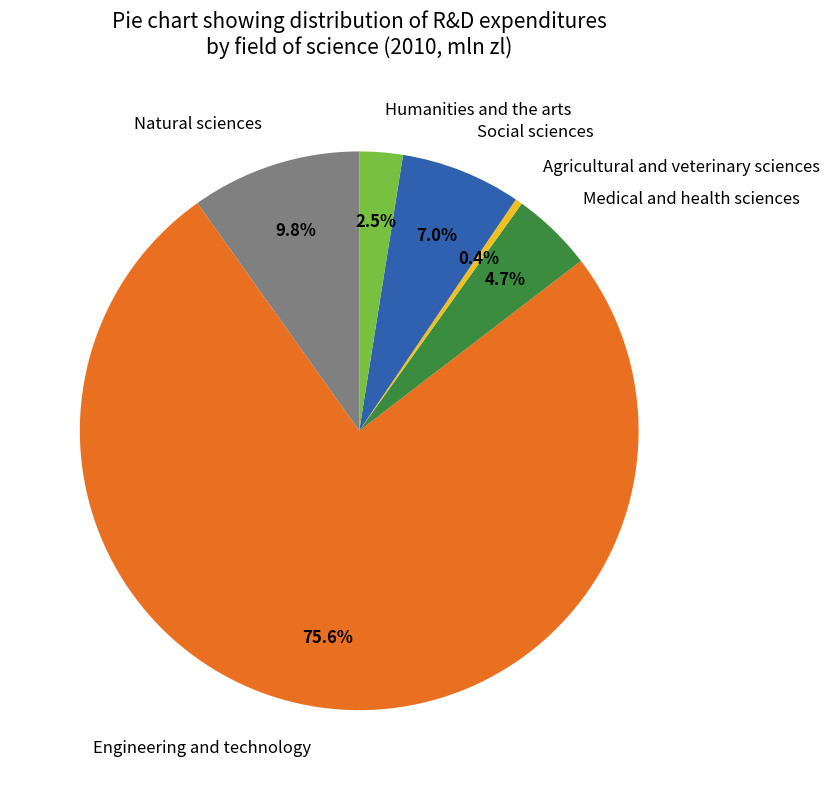

The Natural sciences slice represents 10% of the pie. True or false?

True